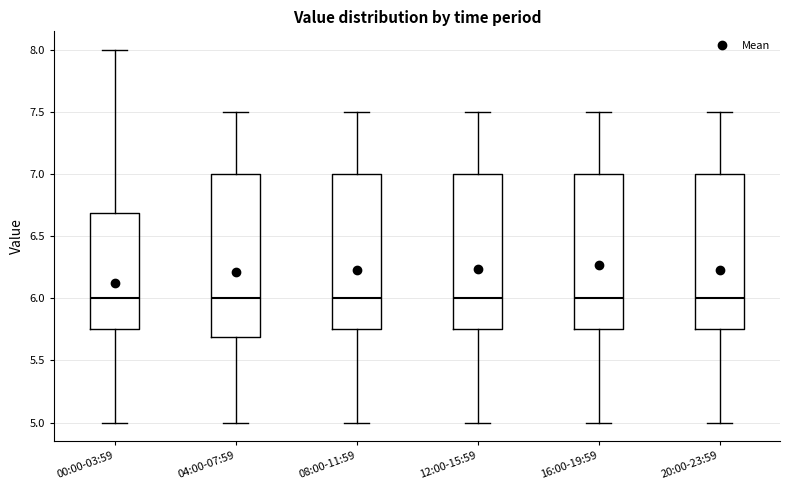

Reading left to right, read every box against the y-axis: the position of its median line, the range the box covers, and the ends of its whiskers. The values are not printed on the chart, so give them approximately, as read against the axis.

00:00-03:59: median 6.00, box 5.75 to 6.70, whiskers 5.00 to 8.00
04:00-07:59: median 6.00, box 5.70 to 7.00, whiskers 5.00 to 7.50
08:00-11:59: median 6.00, box 5.75 to 7.00, whiskers 5.00 to 7.50
12:00-15:59: median 6.00, box 5.75 to 7.00, whiskers 5.00 to 7.50
16:00-19:59: median 6.00, box 5.75 to 7.00, whiskers 5.00 to 7.50
20:00-23:59: median 6.00, box 5.75 to 7.00, whiskers 5.00 to 7.50